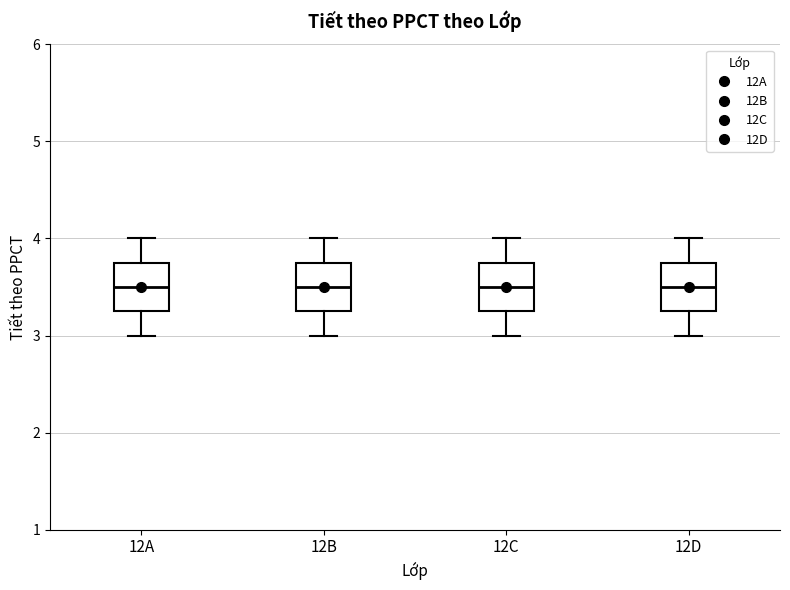

Reading left to right, read every box against the y-axis: the position of its median line, the range the box covers, and the ends of its whiskers. The values are not printed on the chart, so give them approximately, as read against the axis.

12A: median 3.5, box 3.3 to 3.8, whiskers 3.0 to 4.0
12B: median 3.5, box 3.3 to 3.8, whiskers 3.0 to 4.0
12C: median 3.5, box 3.3 to 3.8, whiskers 3.0 to 4.0
12D: median 3.5, box 3.3 to 3.8, whiskers 3.0 to 4.0